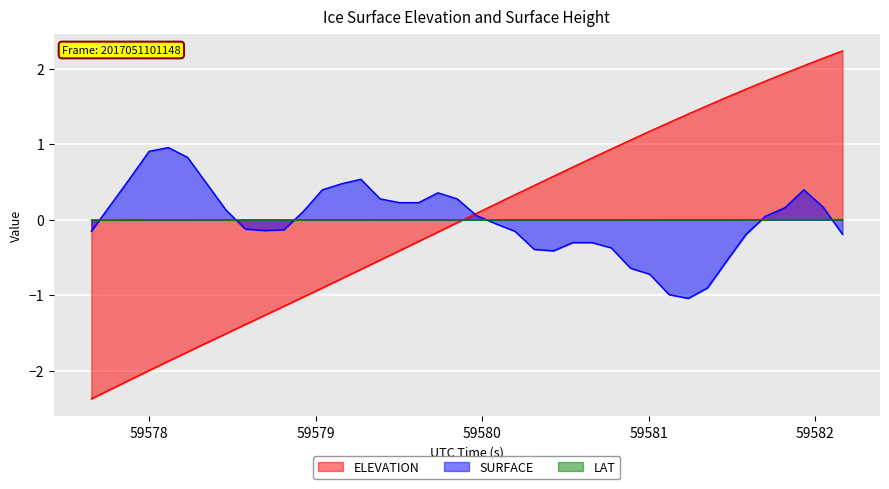

True or false: SURFACE has a value of -0.9 at 59581.0062.

False